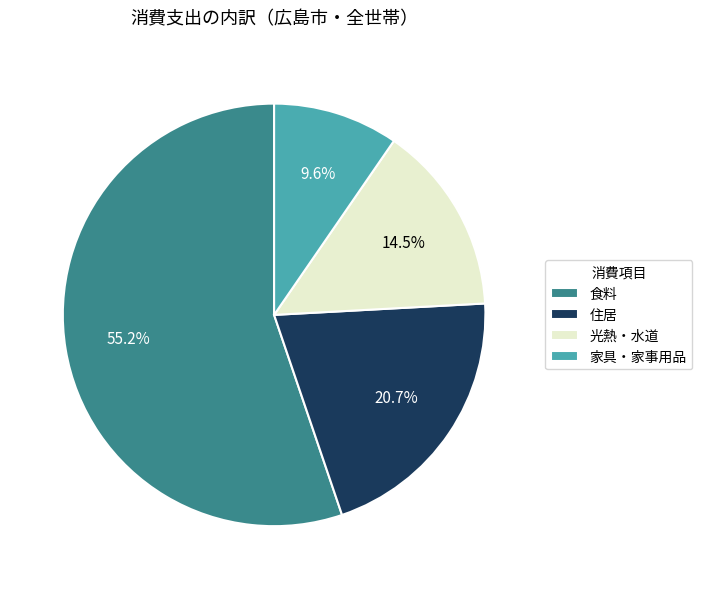

To the nearest percent, what is the average slice percentage?

25%